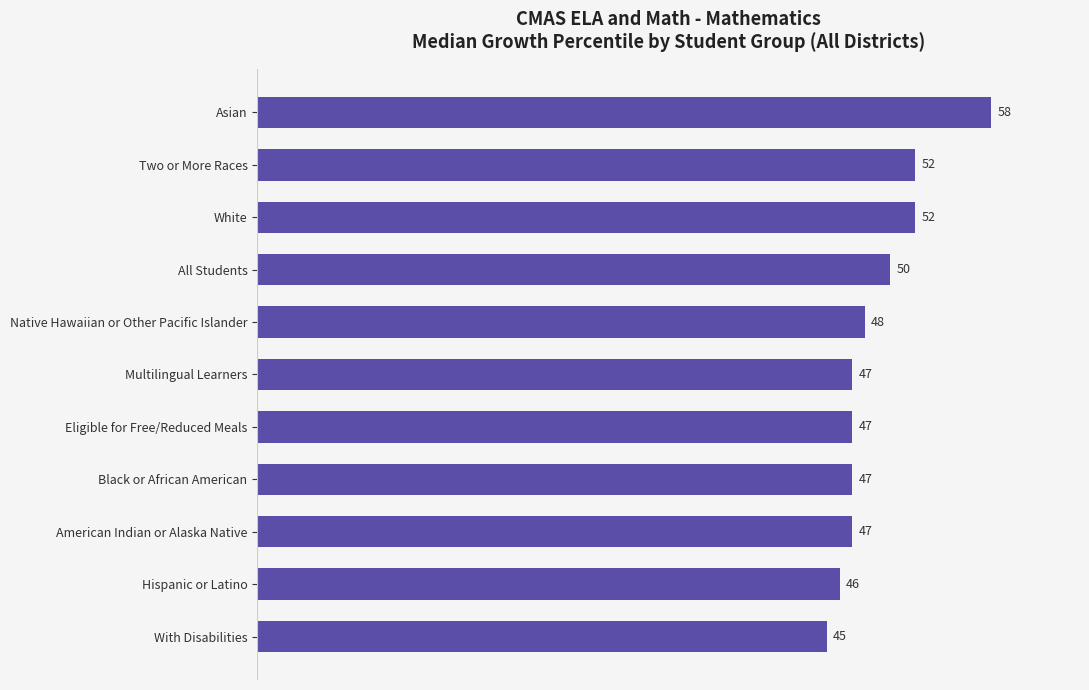

Count the number of data series in this chart.

1